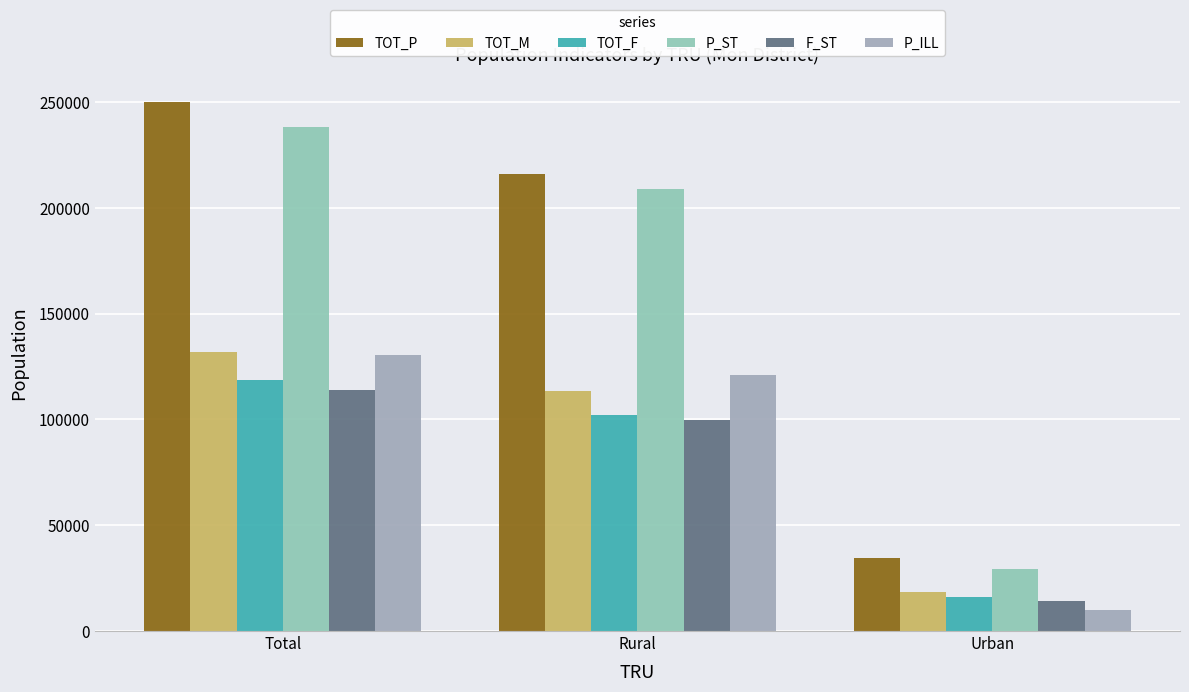

The P_ILL series shows 130634 at Total. True or false?

True